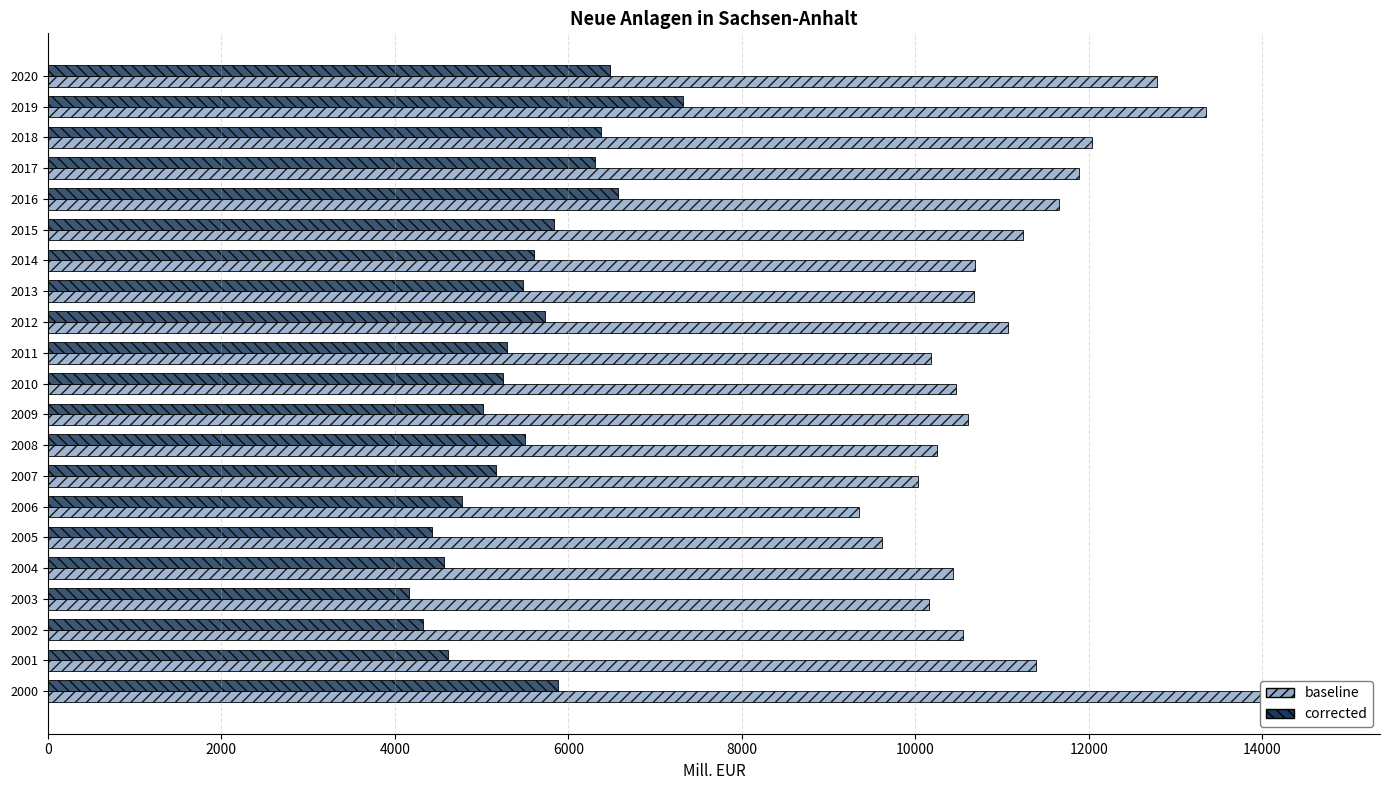

What is the approximate value of baseline (Anlagen jew. Preisen) at 2016?

11656